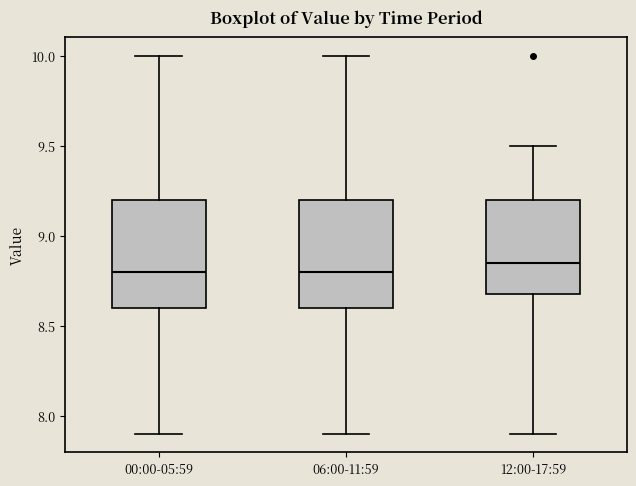

Reading left to right, read every box against the y-axis: the position of its median line, the range the box covers, and the ends of its whiskers. The values are not printed on the chart, so give them approximately, as read against the axis.

00:00-05:59: median 8.80, box 8.60 to 9.20, whiskers 7.90 to 10.00
06:00-11:59: median 8.80, box 8.60 to 9.20, whiskers 7.90 to 10.00
12:00-17:59: median 8.85, box 8.70 to 9.20, whiskers 7.90 to 9.50